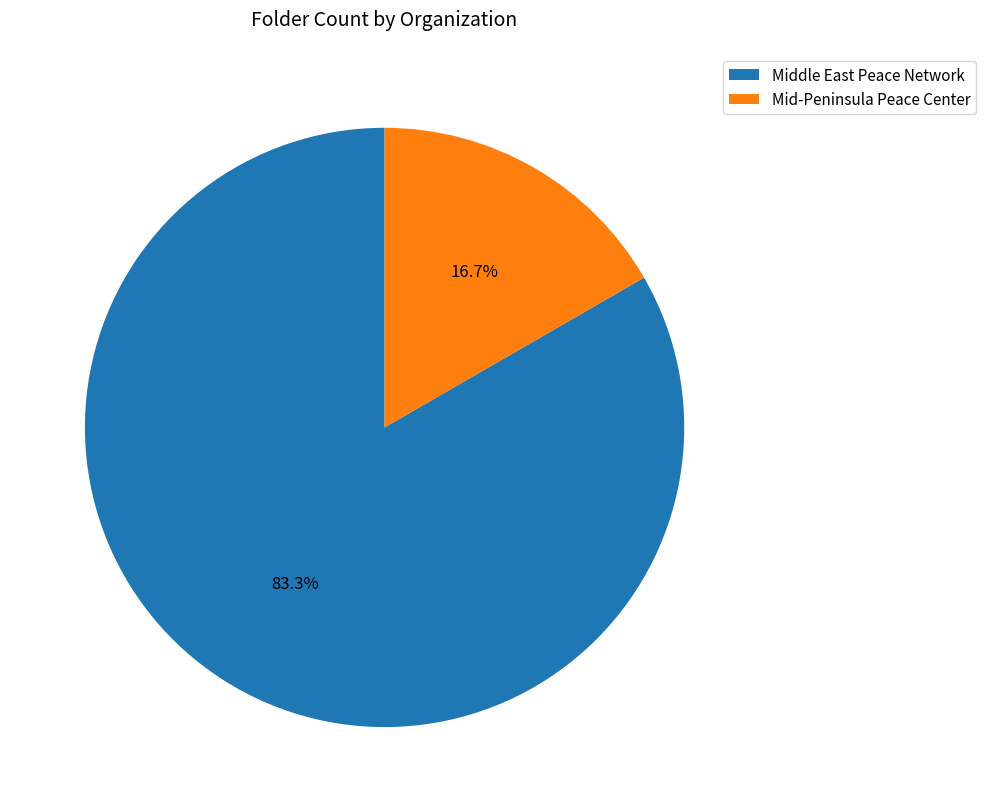

Is it true that Middle East Peace Network is 83% of the pie?

True